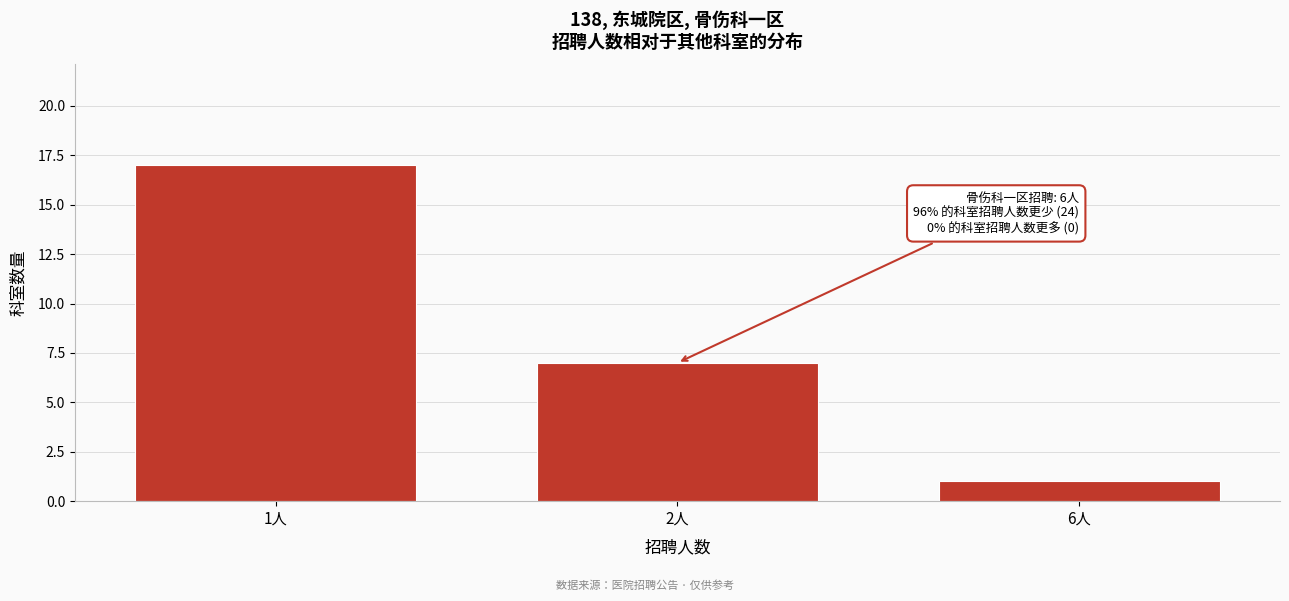

Reading left to right, transcribe all the data shown in this chart.

1人=17	2人=7	6人=1